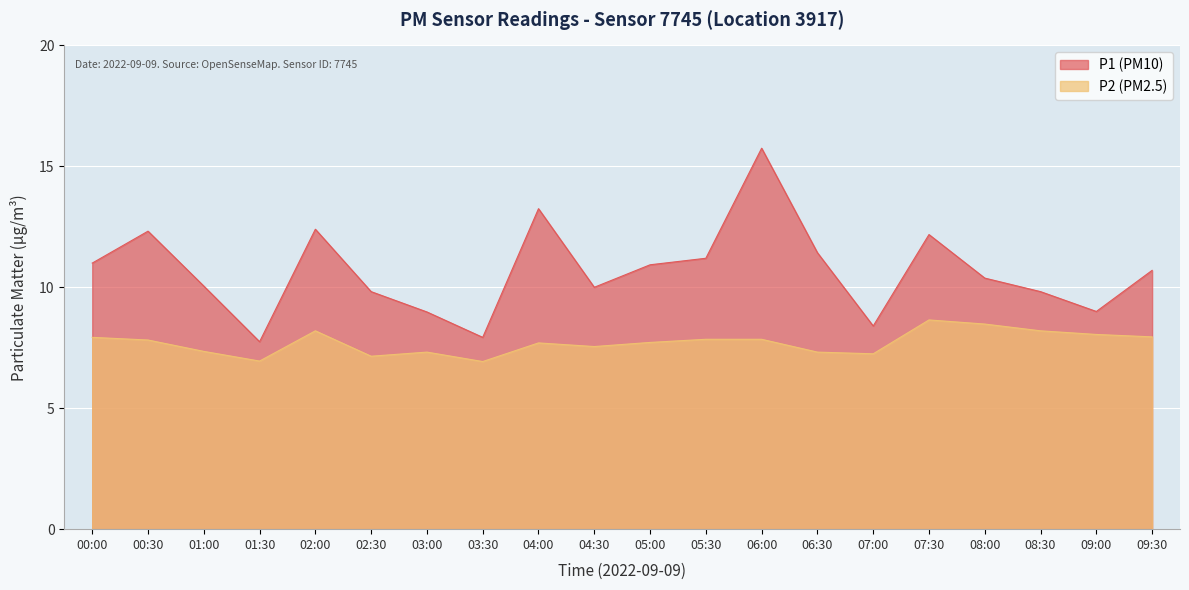

What is the label of the 6th point from the left?

02:30